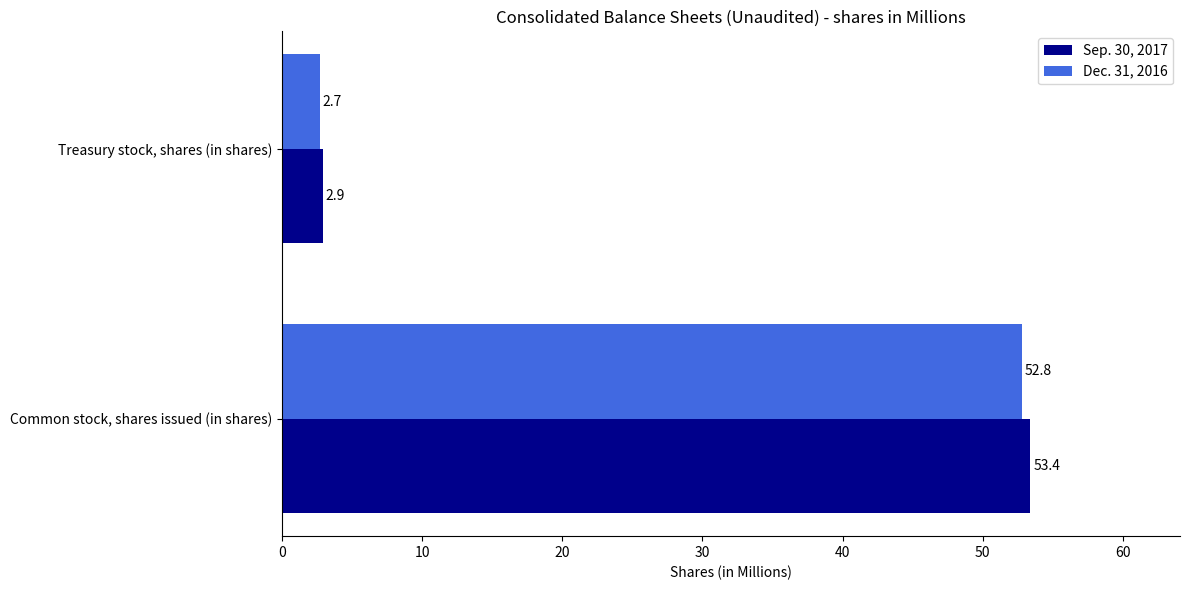

True or false: Sep. 30, 2017 has a value of 53.4 at Common stock, shares issued (in shares).

True